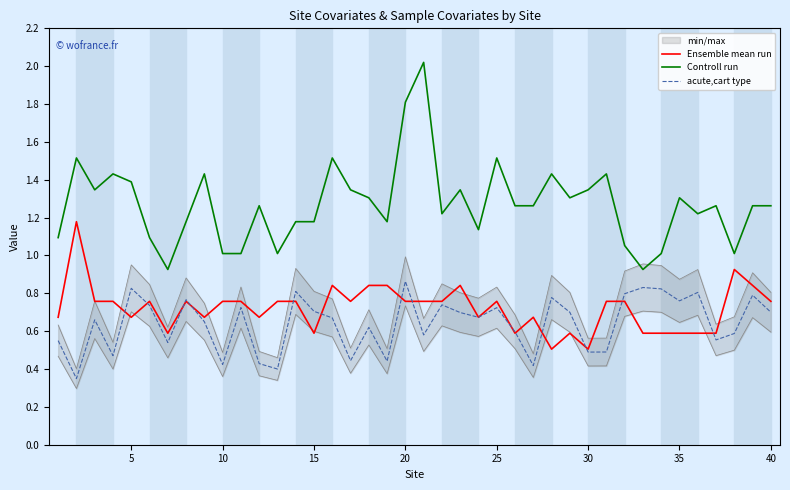

What is the highest value of the Controll run series?

2.0